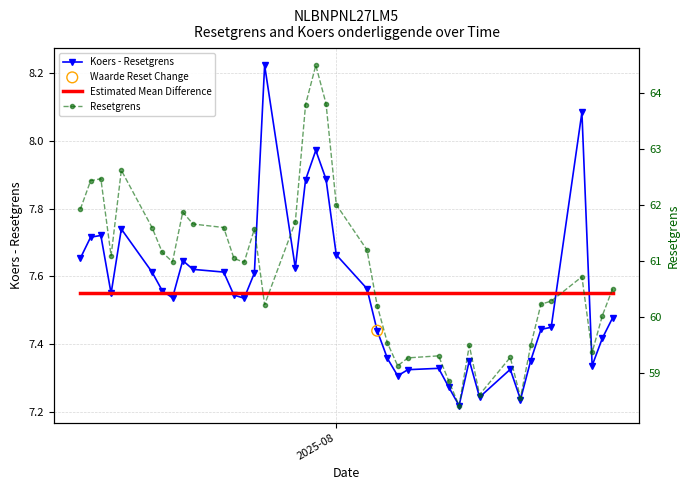

Which series reaches the maximum Y coordinate?

Resetgrens